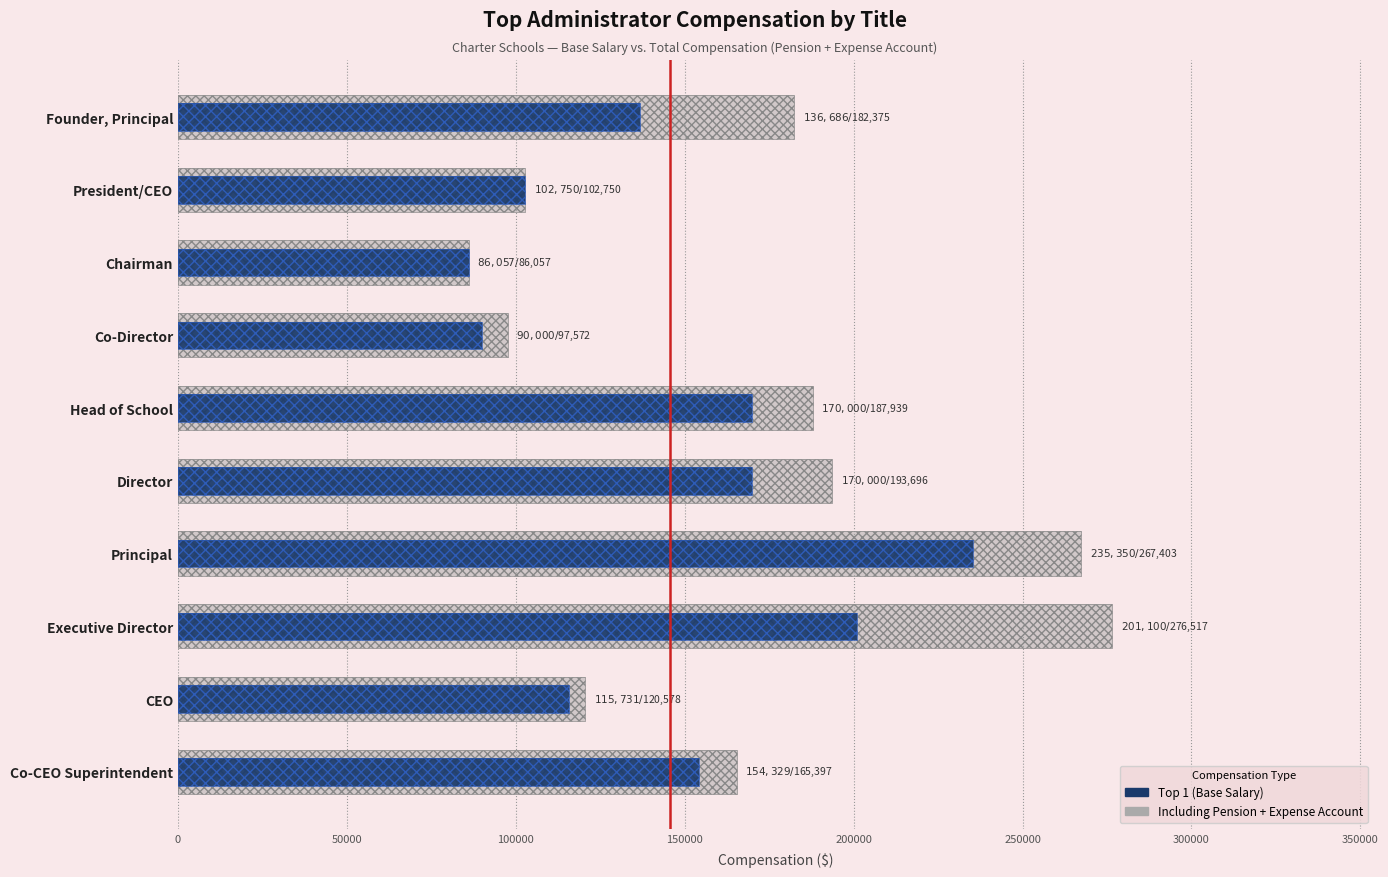

How many bars are there in each group?

2